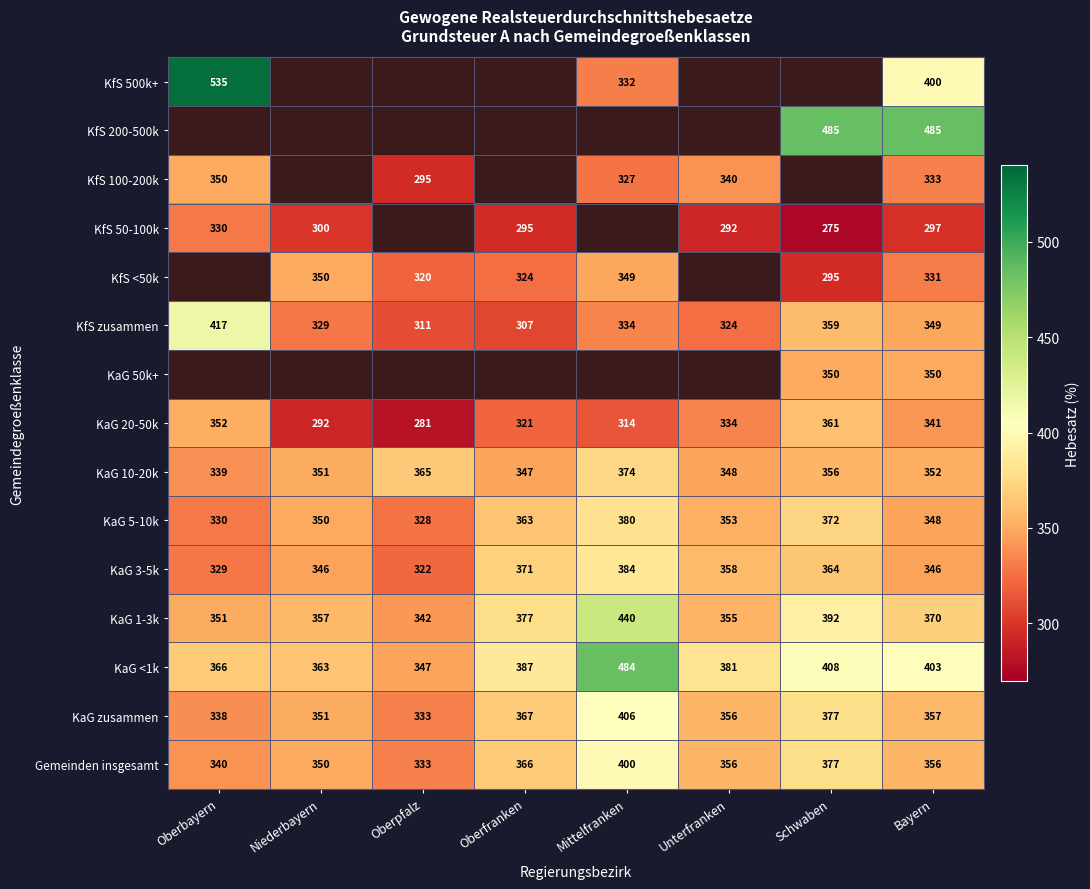

Rank the categories by KfS zusammen value from highest to lowest.

Oberbayern, Schwaben, Bayern, Mittelfranken, Niederbayern, Unterfranken, Oberpfalz, Oberfranken